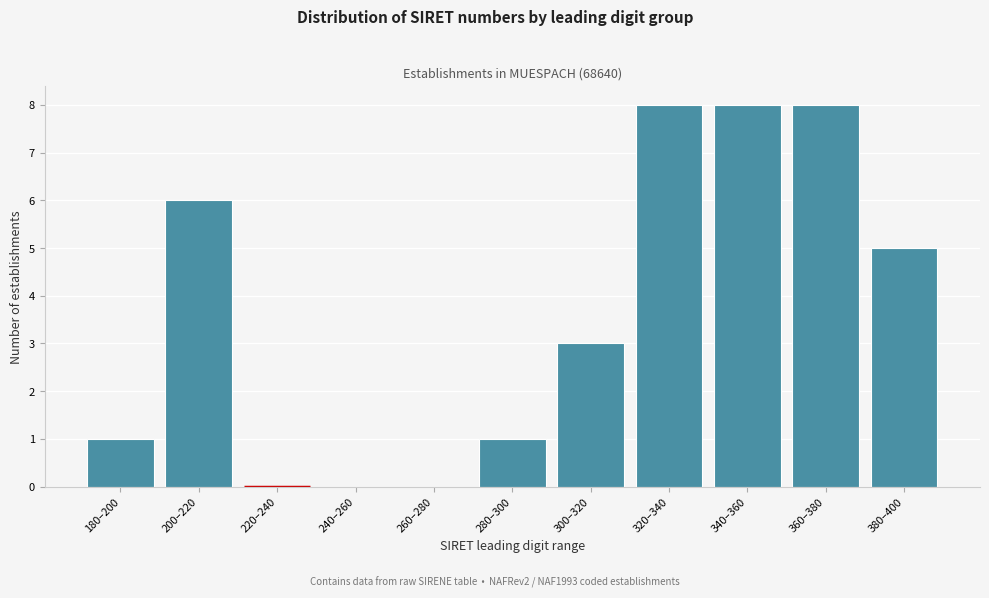

Reading left to right, list all the values displayed in this chart.

180–200=1	200–220=6	220–240=0	240–260=0	260–280=0	280–300=1	300–320=3	320–340=8	340–360=8	360–380=8	380–400=5